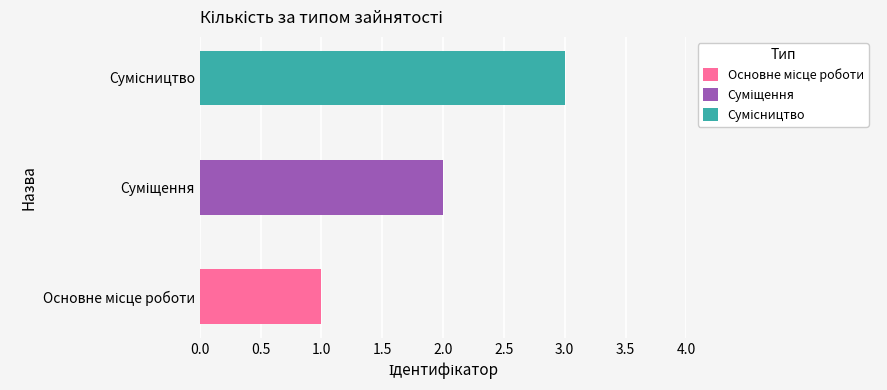

What is the difference between the maximum and minimum values?

2